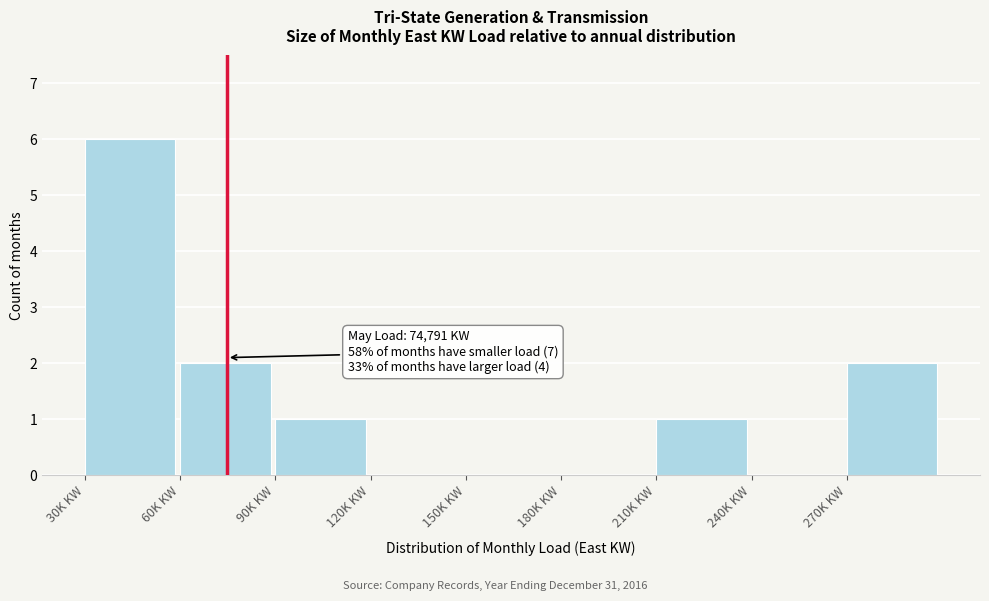

Reading left to right, extract all data points from this chart.

30K KW=6	60K KW=2	90K KW=1	120K KW=0	150K KW=0	180K KW=0	210K KW=1	240K KW=0	270K KW=2